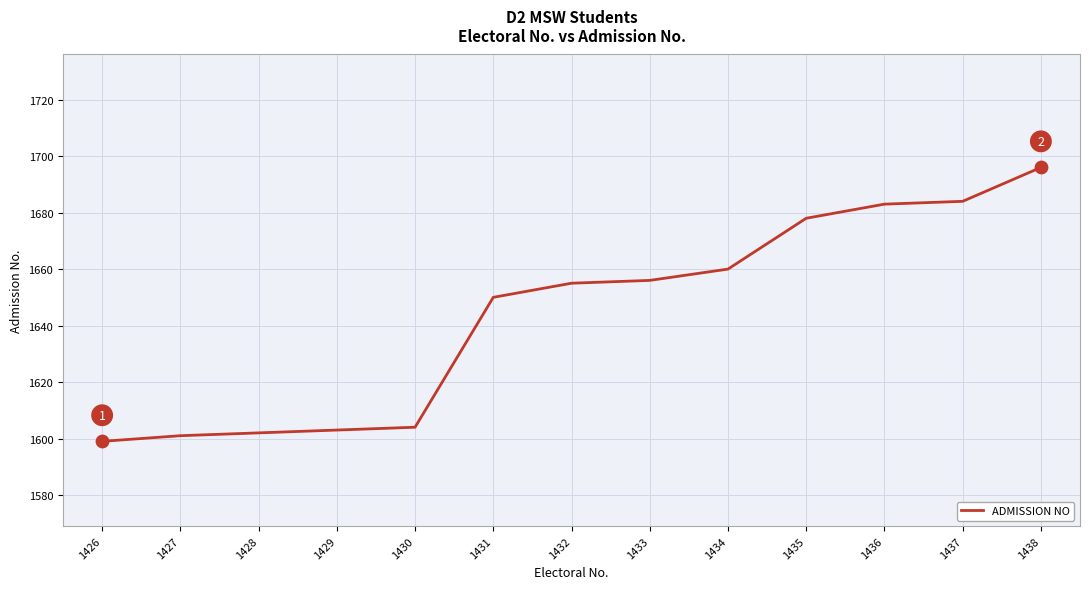

Between 1427 and 1426, which is larger?

1427